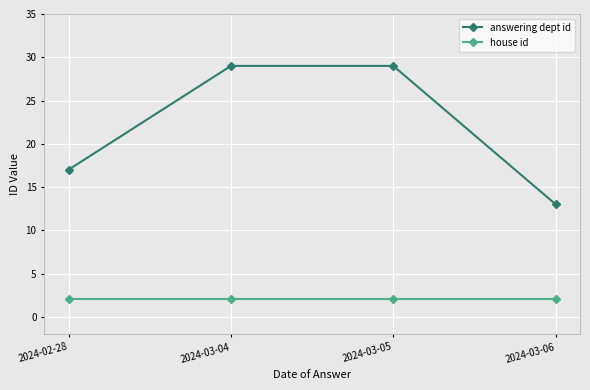

Count the answering dept id values in the range 17 to 29.

3